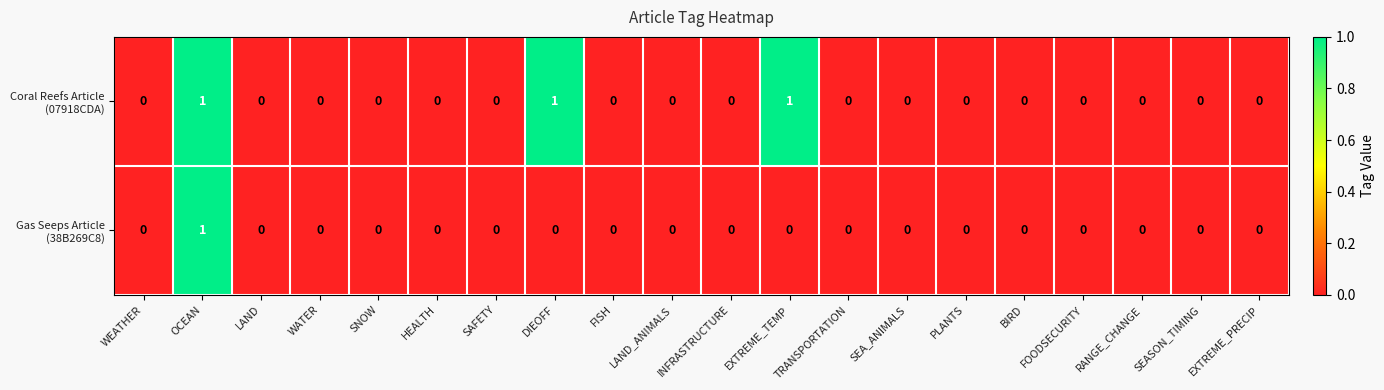

At which category is the sum across all series the highest?

OCEAN